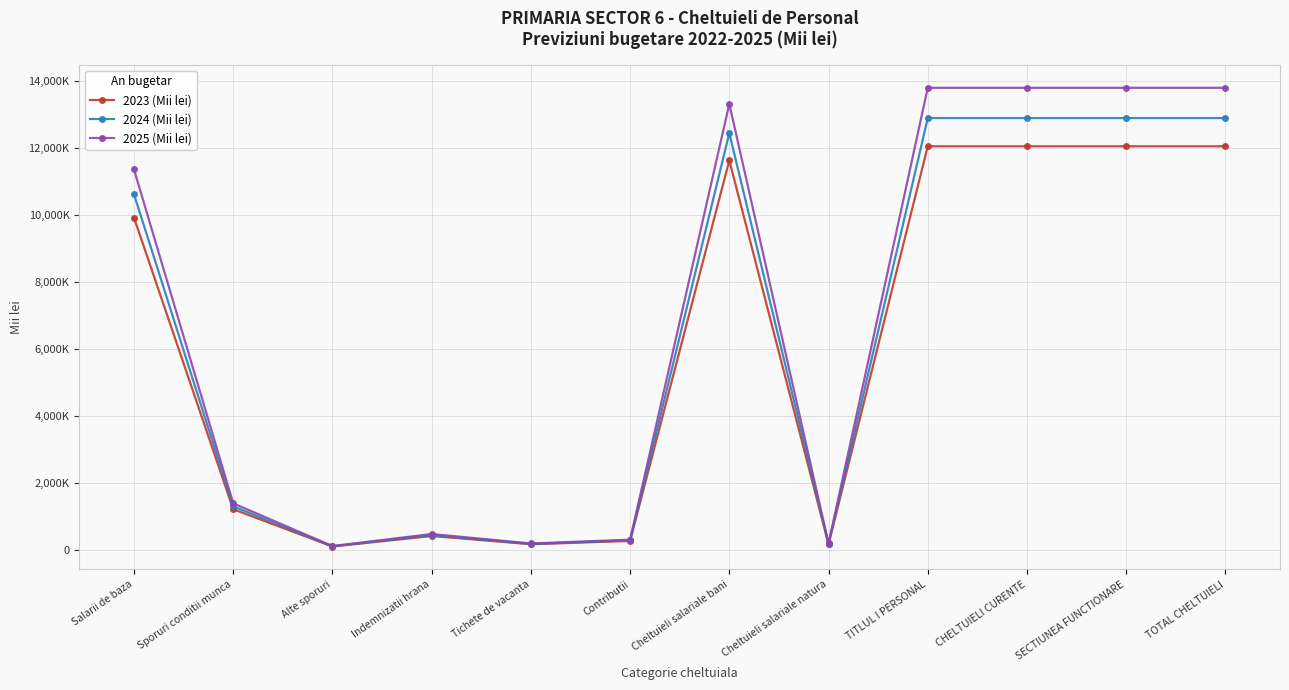

Reading left to right, transcribe all the data shown in this chart.

2023 (Mii lei): Salarii de baza=9911.0	Sporuri conditii munca=1206.0	Alte sporuri=93.0	Indemnizatii hrana=407.0	Tichete de vacanta=161.0	Contributii=260.0	Cheltuieli salariale bani=11617.0	Cheltuieli salariale natura=161.0	TITLUL I PERSONAL=12038.0	CHELTUIELI CURENTE=12038.0	SECTIUNEA FUNCTIONARE=12038.0	TOTAL CHELTUIELI=12038.0
2024 (Mii lei): Salarii de baza=10605.0	Sporuri conditii munca=1290.0	Alte sporuri=100.0	Indemnizatii hrana=435.0	Tichete de vacanta=172.0	Contributii=278.2	Cheltuieli salariale bani=12430.0	Cheltuieli salariale natura=172.0	TITLUL I PERSONAL=12880.2	CHELTUIELI CURENTE=12880.2	SECTIUNEA FUNCTIONARE=12880.2	TOTAL CHELTUIELI=12880.2
2025 (Mii lei): Salarii de baza=11348.0	Sporuri conditii munca=1381.0	Alte sporuri=107.0	Indemnizatii hrana=466.0	Tichete de vacanta=184.0	Contributii=297.7	Cheltuieli salariale bani=13302.0	Cheltuieli salariale natura=184.0	TITLUL I PERSONAL=13783.7	CHELTUIELI CURENTE=13783.7	SECTIUNEA FUNCTIONARE=13783.7	TOTAL CHELTUIELI=13783.7